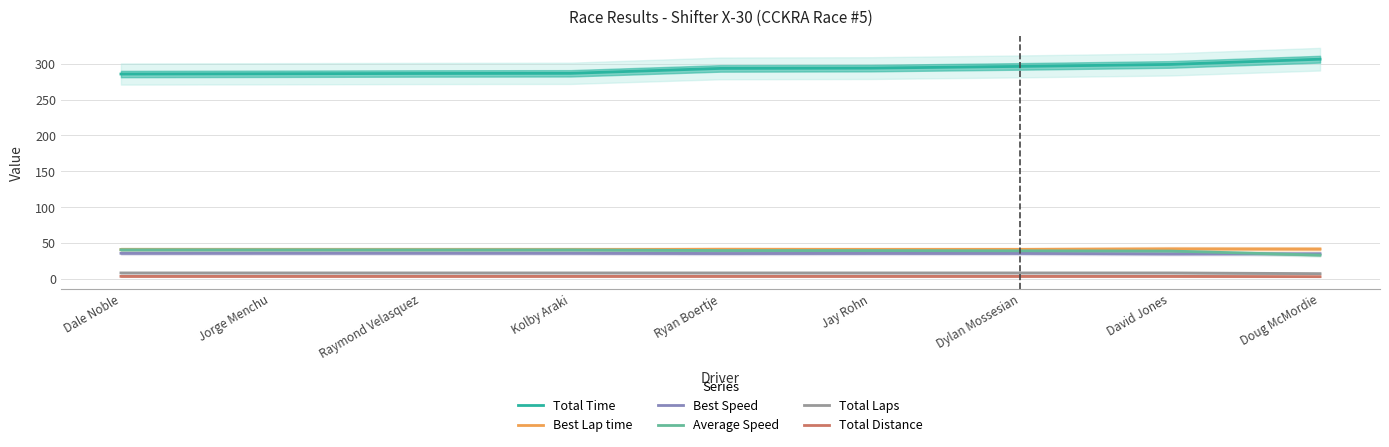

Count the number of data series in this chart.

6